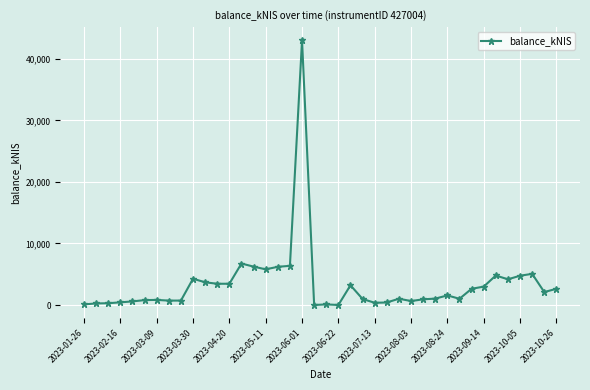

What is the average value?

3358.1